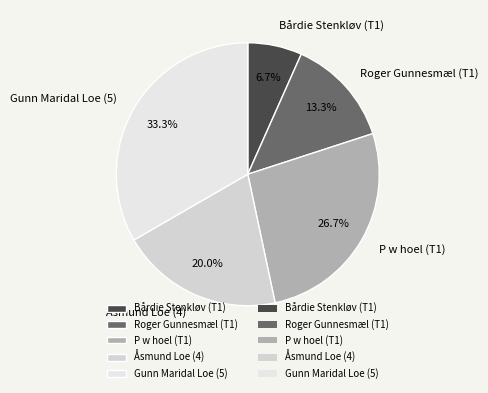

Is Bårdie Stenkløv (T1) the majority of the pie?

No